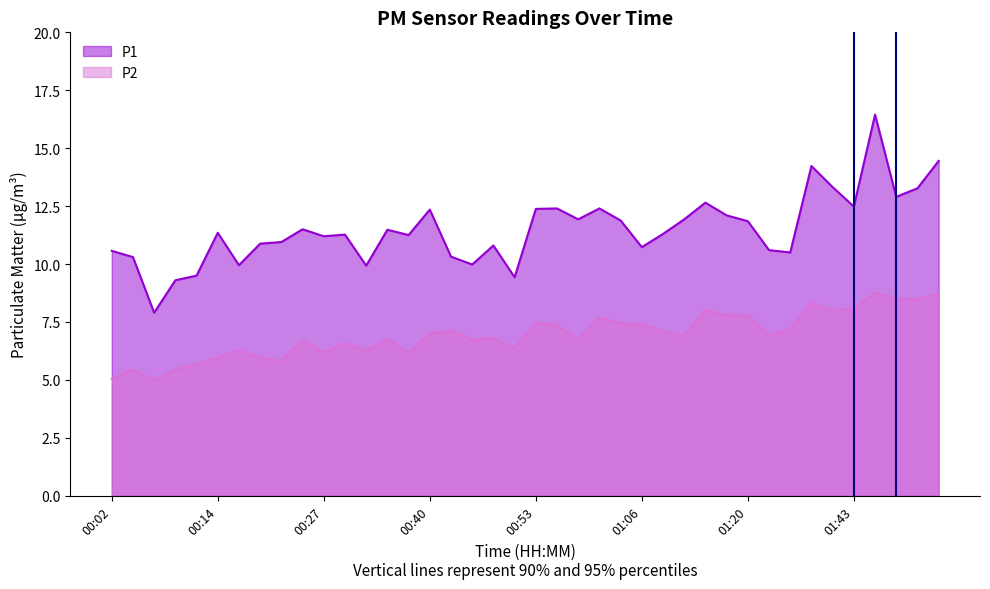

What is the difference between the P1 values at 00:20 and 01:09?

0.4